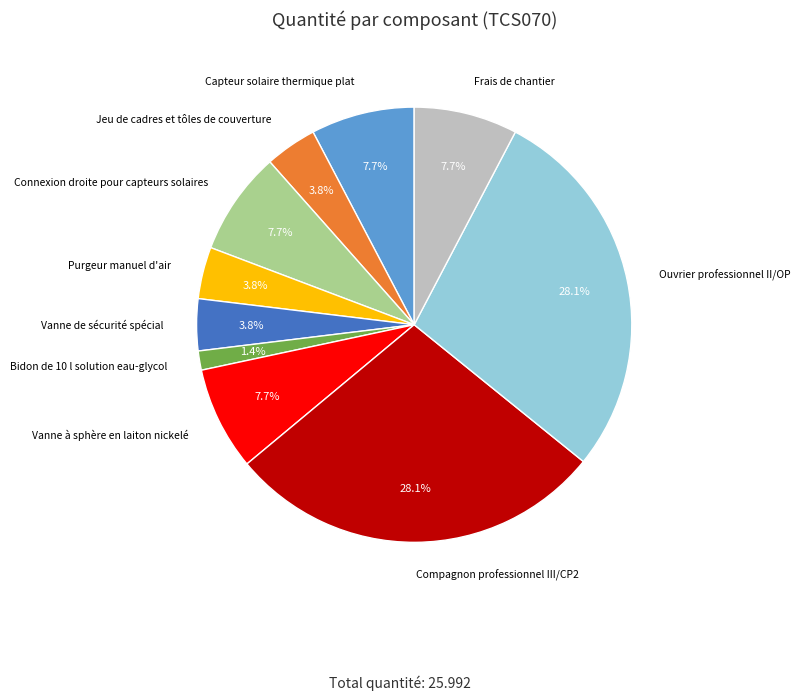

Does any single category account for the majority?

No